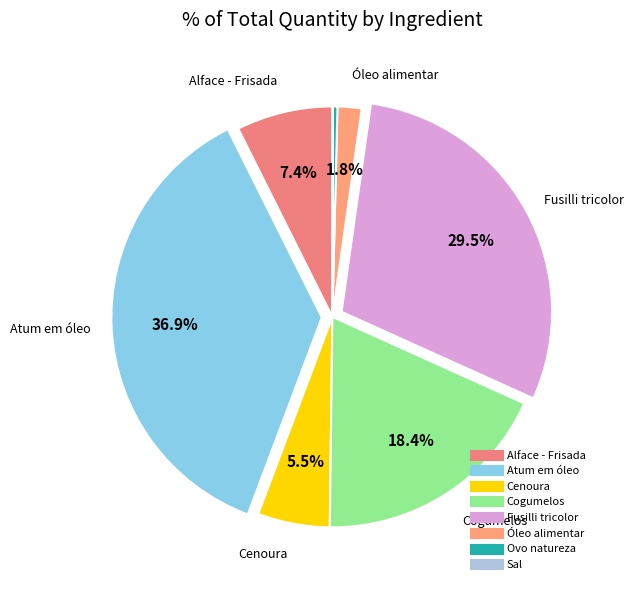

Rank the categories by value from highest to lowest.

Atum em óleo, Fusilli tricolor, Cogumelos, Alface - Frisada, Cenoura, Óleo alimentar, Ovo natureza, Sal